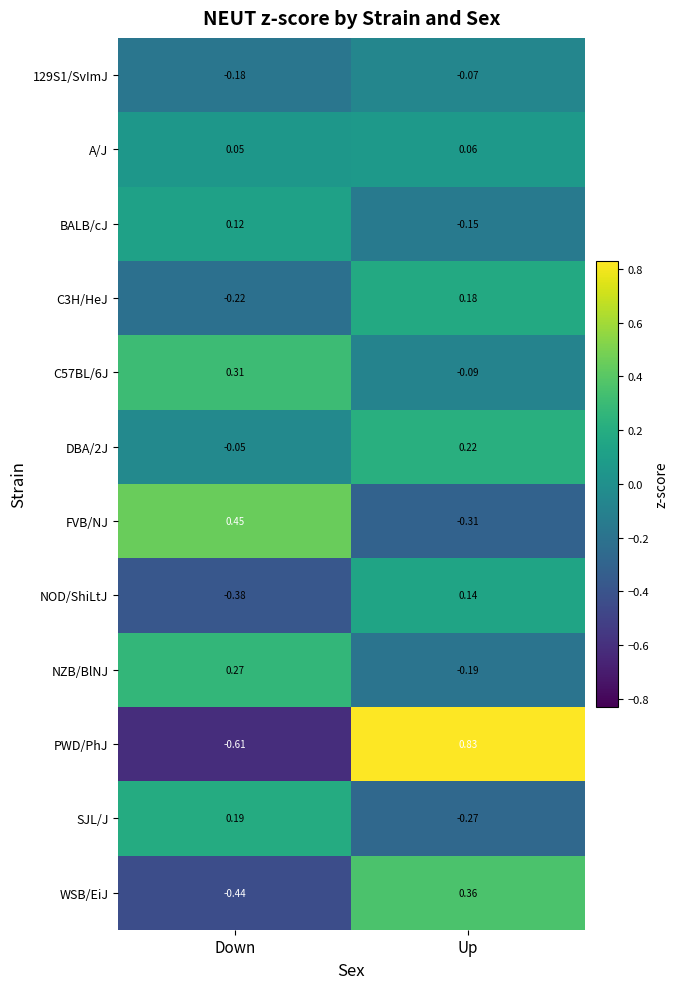

Rank the series by their maximum value, from lowest to highest.

129S1/SvImJ, A/J, BALB/cJ, NOD/ShiLtJ, C3H/HeJ, SJL/J, DBA/2J, NZB/BlNJ, C57BL/6J, WSB/EiJ, FVB/NJ, PWD/PhJ